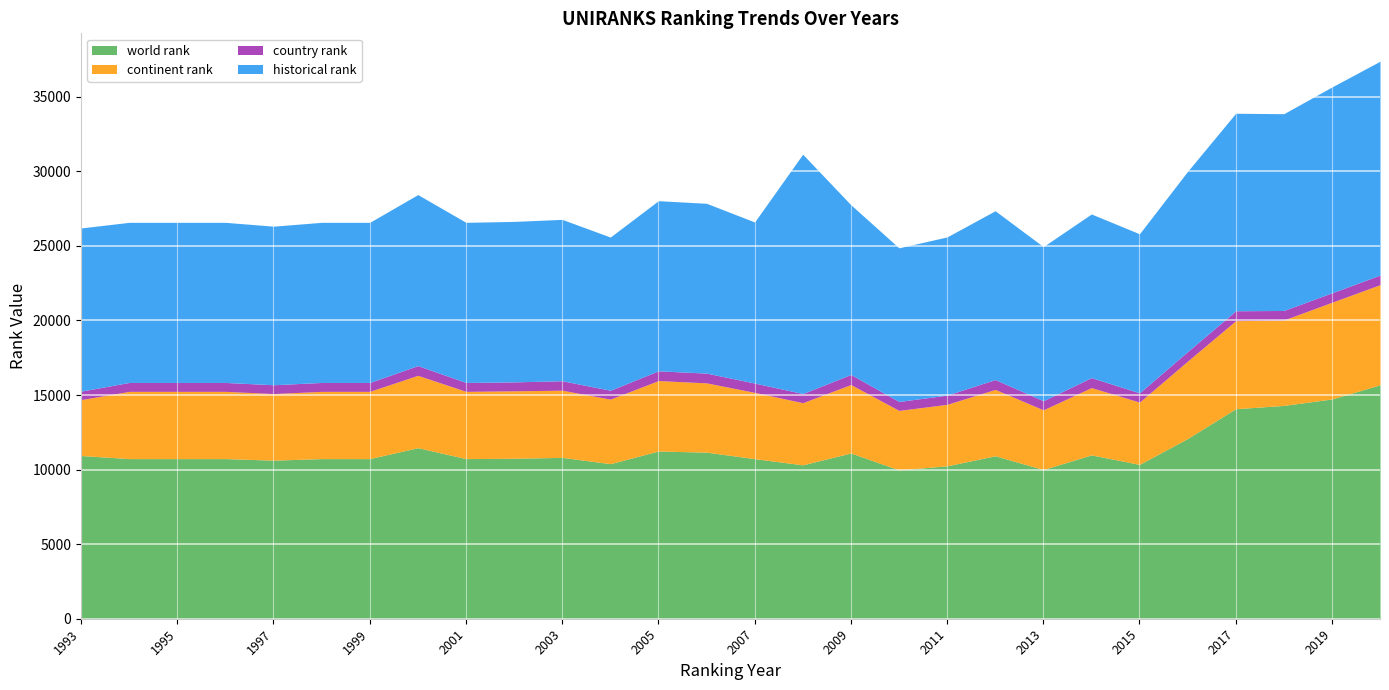

What is the average value of the world rank series?

11337